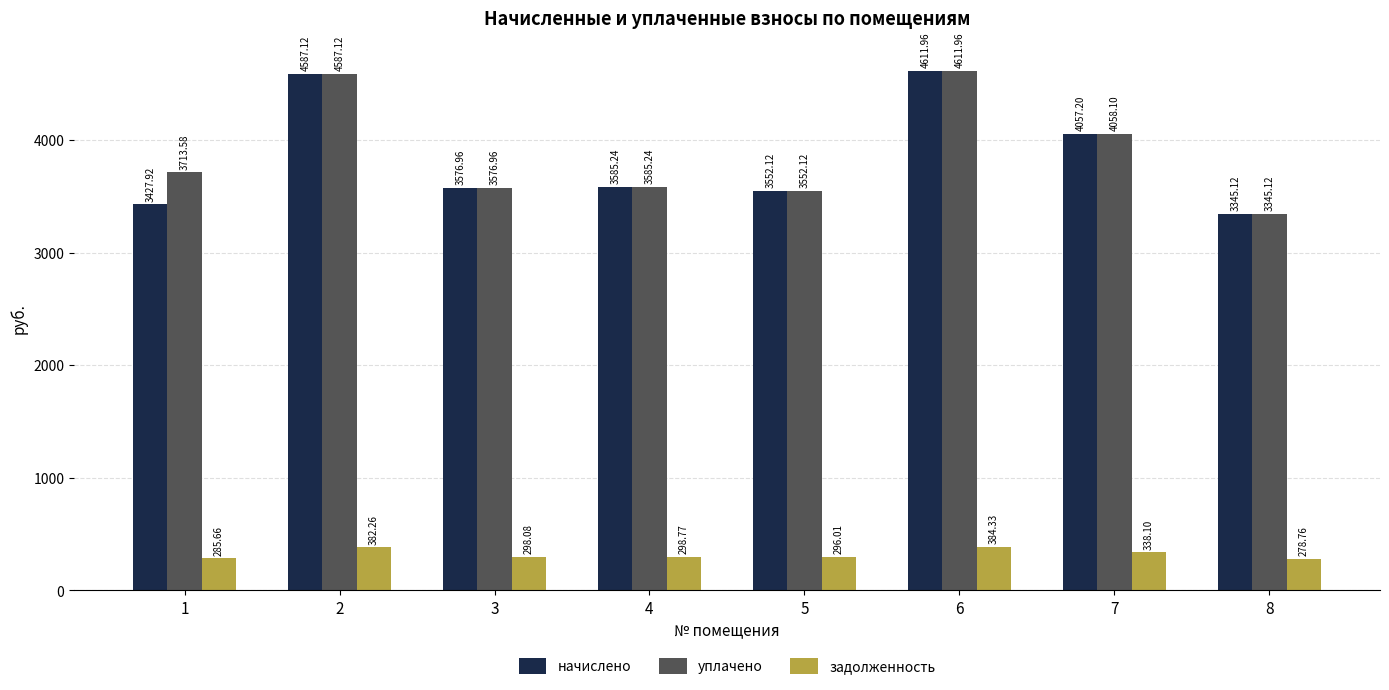

How many data points in задолженность are less than 298?

3